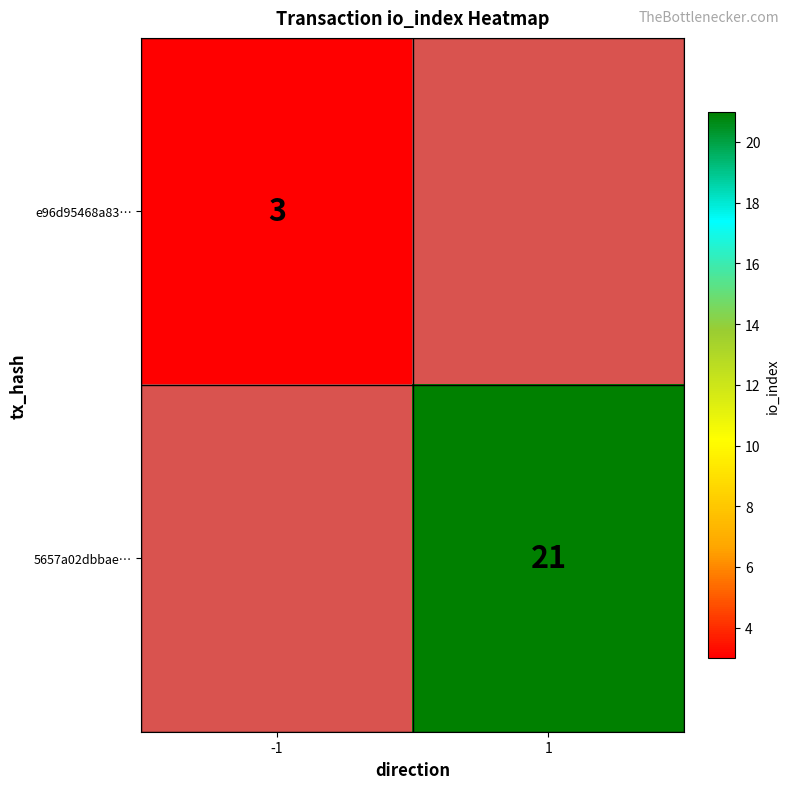

The e96d95468a83… series shows 3 at -1. True or false?

True